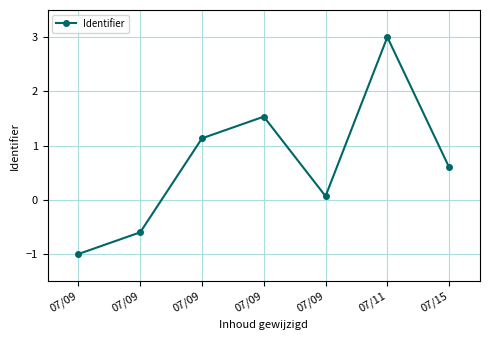

Read the value at 07/09.

-0.6